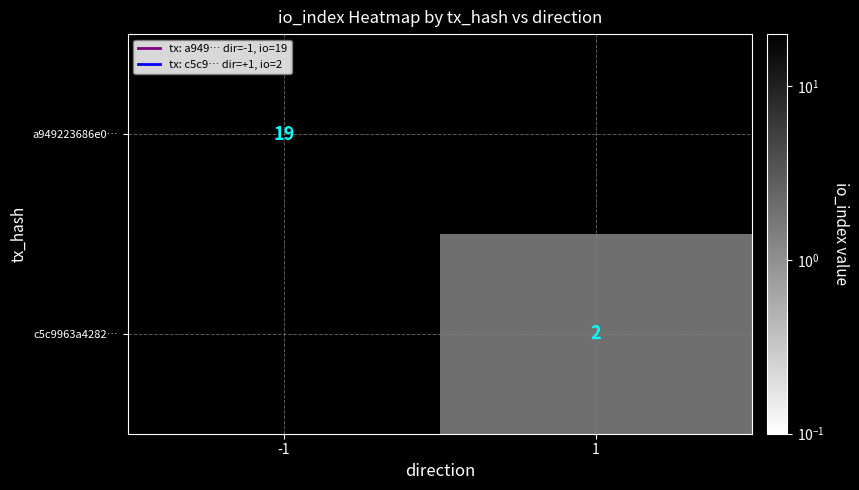

The value of a949223686e0… at -1 is 10. True or false?

False